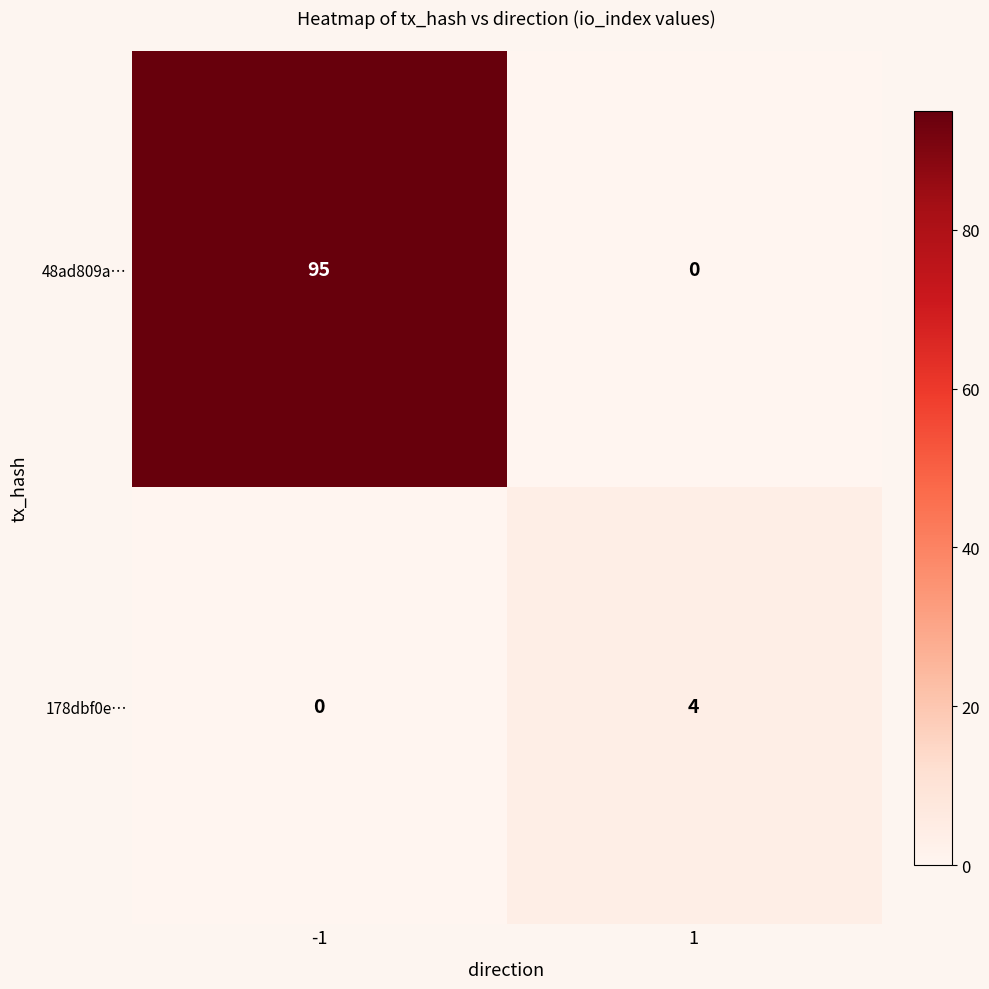

Rank the series by their average value, from lowest to highest.

178dbf0e…, 48ad809a…